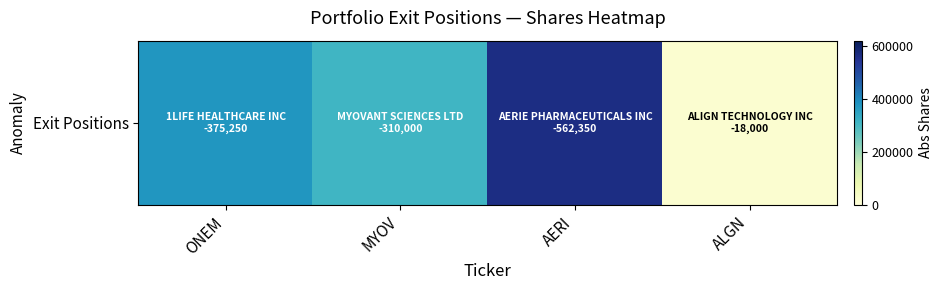

How many series are shown in this chart?

1